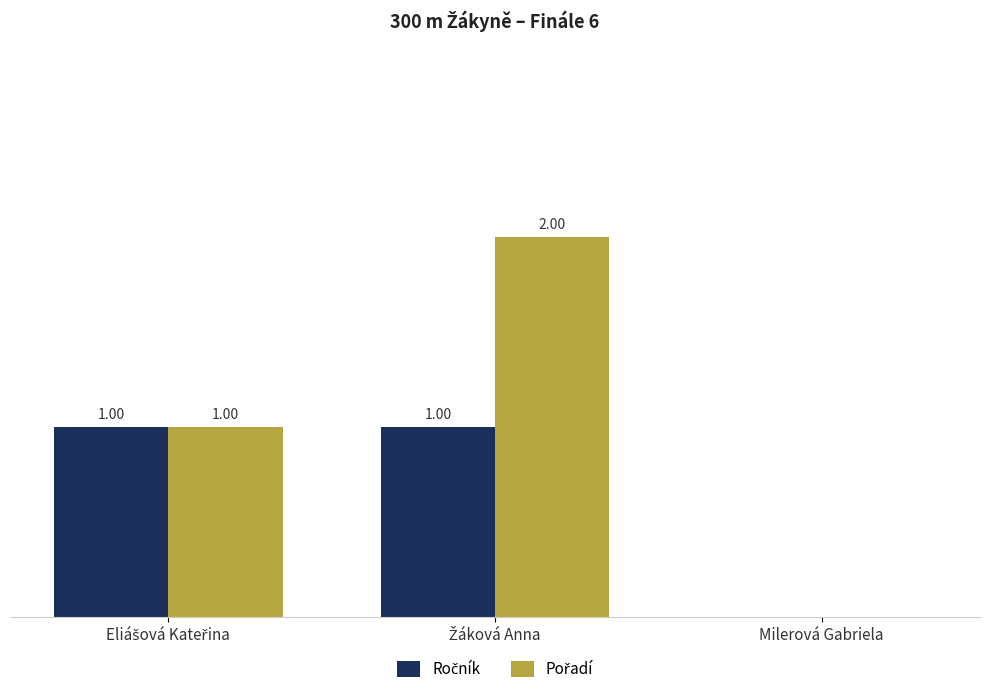

What position from the right is Milerová Gabriela?

1